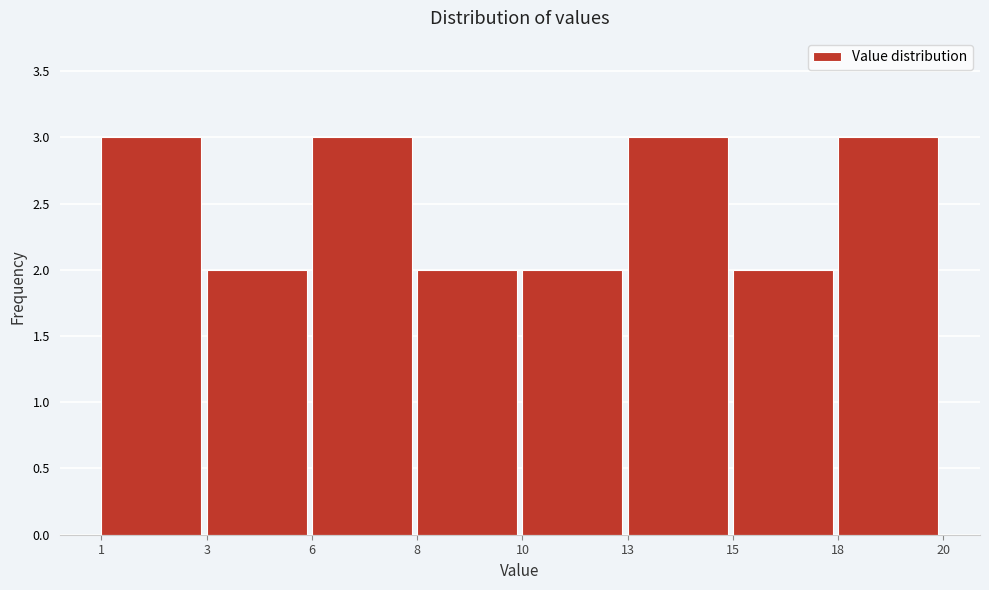

Reading right to left, list all the values displayed in this chart.

18=3	15=2	13=3	10=2	8=2	6=3	3=2	1=3